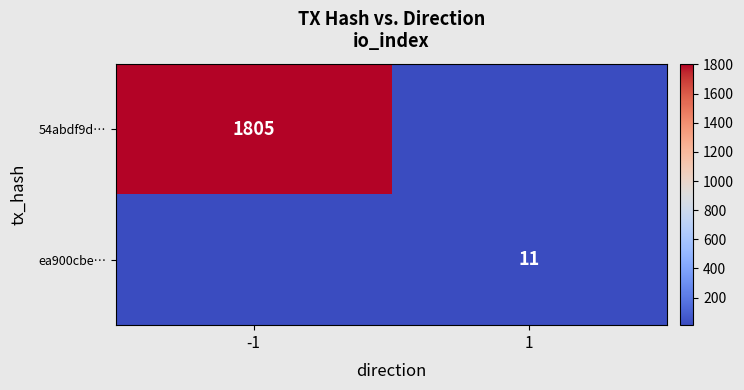

Which category has the highest value across all series?

-1